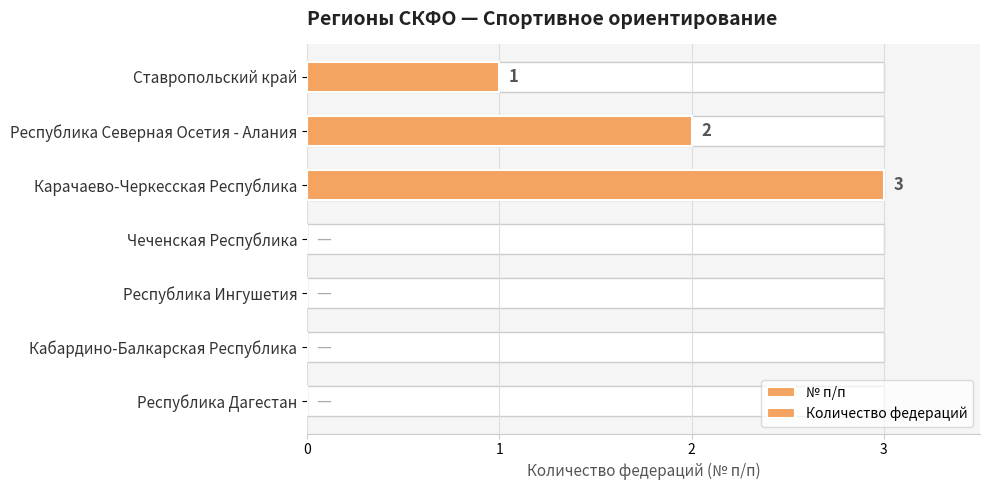

Count the № п/п values in the range 0 to 2.

6